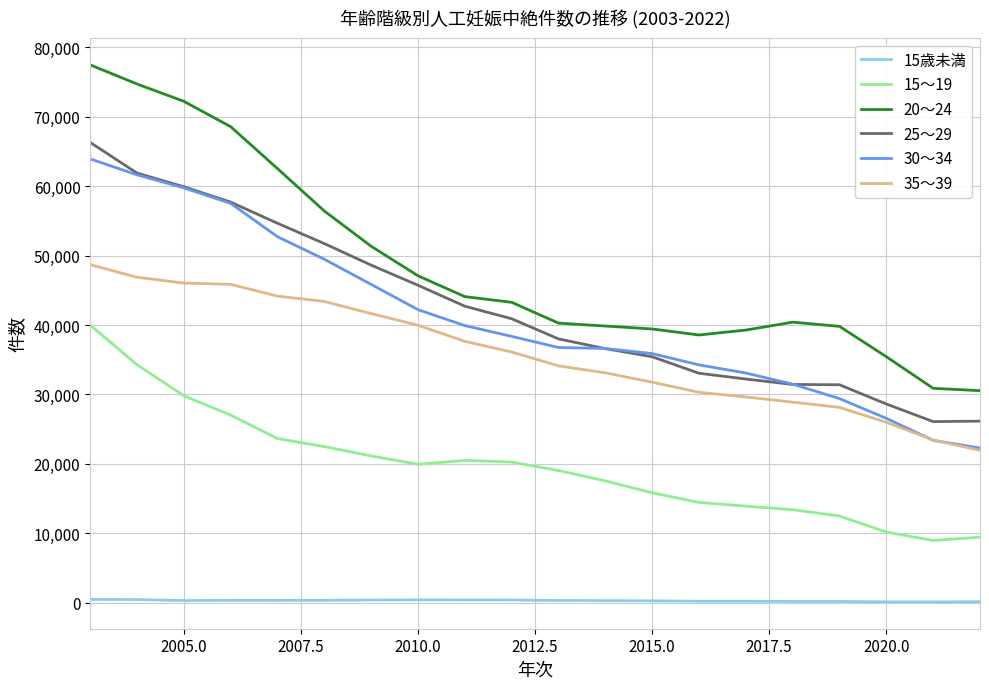

Which series has the widest spread of values?

20～24